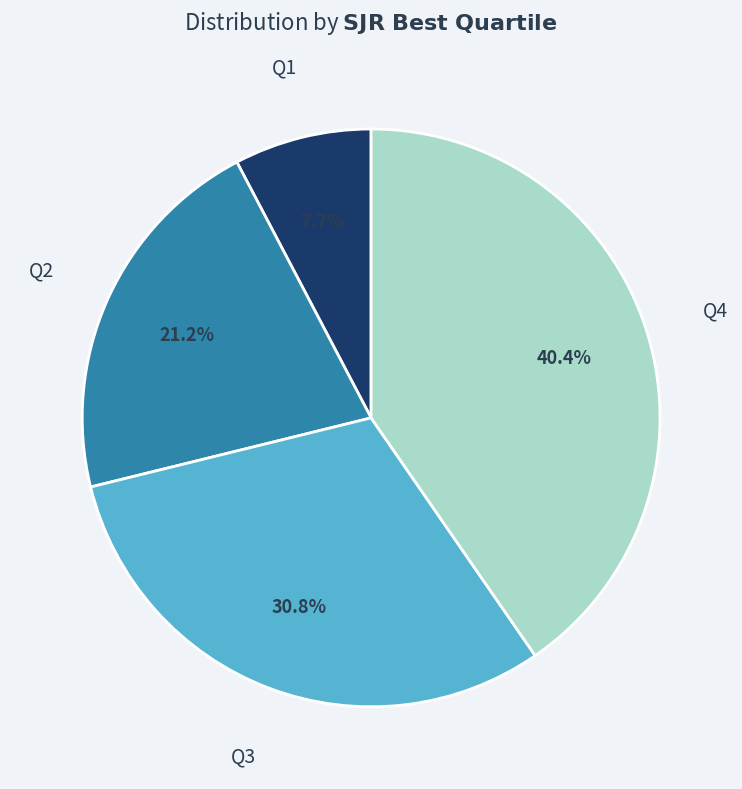

True or false: Q3 accounts for 16% of the total.

False